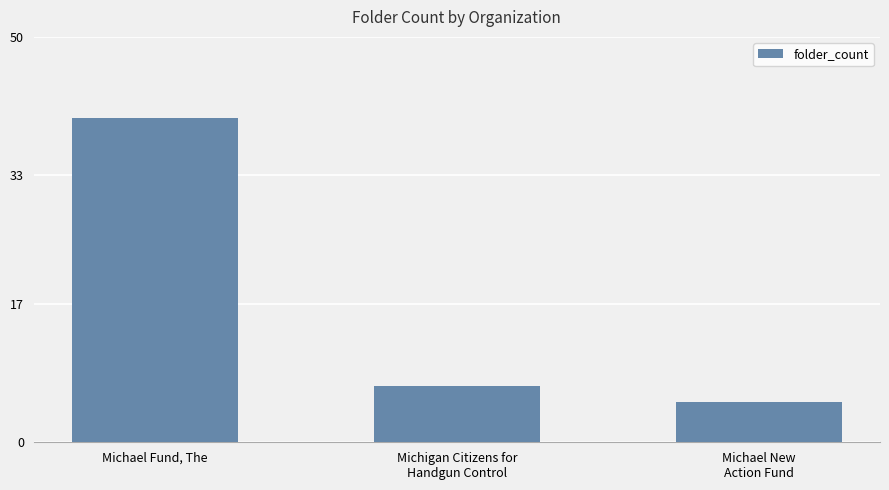

How many data points are less than 7?

1